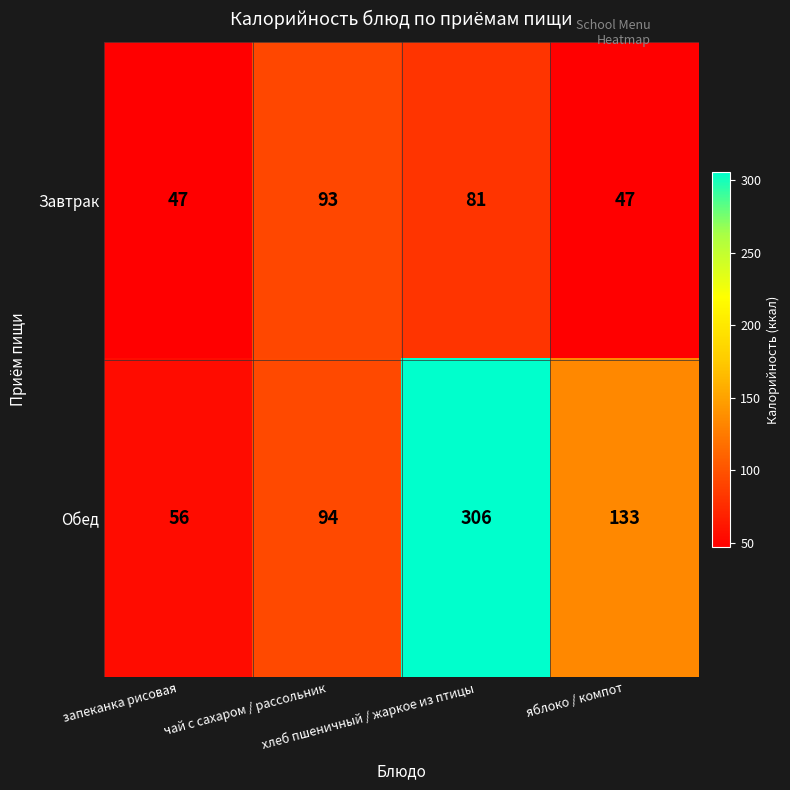

What is the highest value of the Обед series?

306